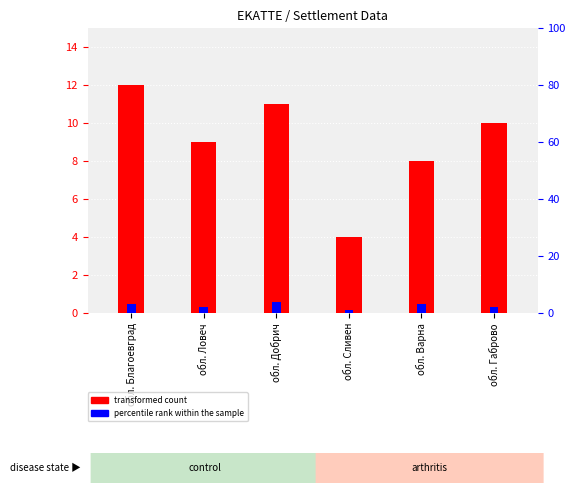

Reading right to left, list all the values displayed in this chart.

transformed count: обл. Габрово=10	обл. Варна=8	обл. Сливен=4	обл. Добрич=11	обл. Ловеч=9	обл. Благоевград=12
percentile rank within the sample: обл. Габрово=2	обл. Варна=3	обл. Сливен=1	обл. Добрич=4	обл. Ловеч=2	обл. Благоевград=3